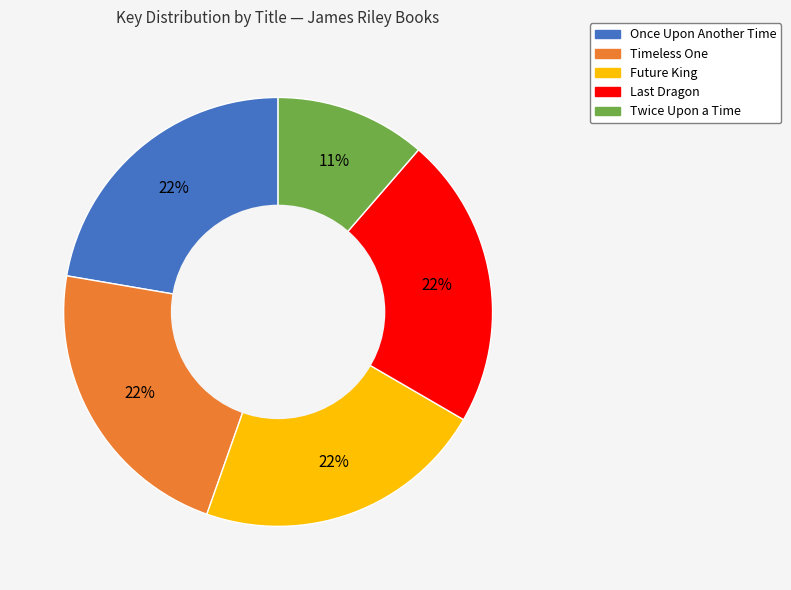

Approximately how many times larger is the value at Timeless One compared to Once Upon Another Time?

1.0